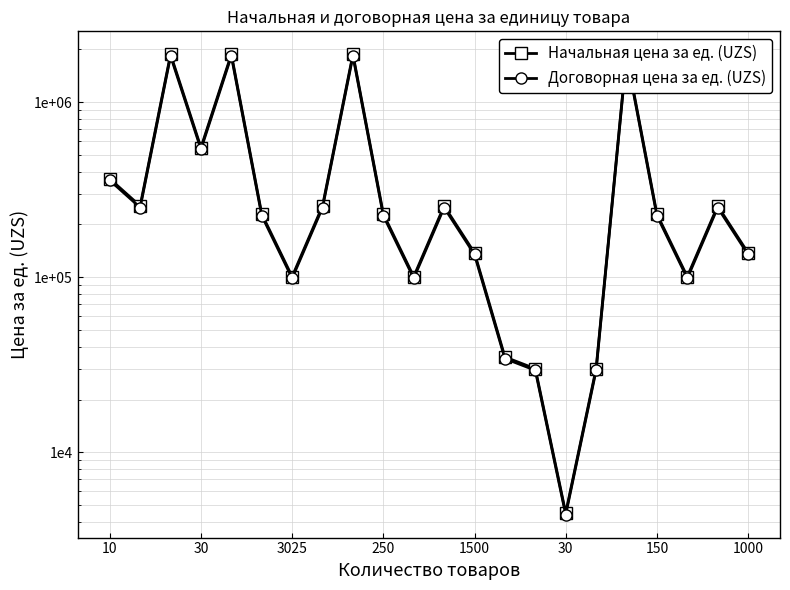

What is the spread (max minus min) of values at 1000?

5100.5